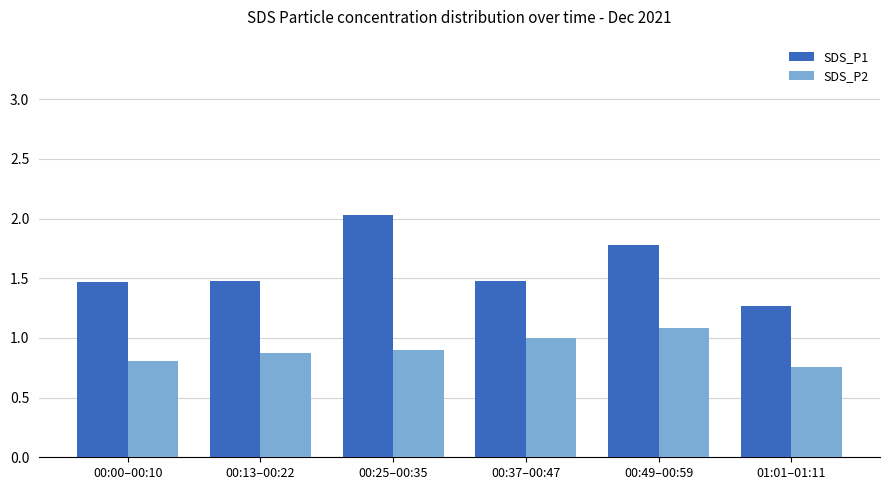

Does the chart contain stacked bars?

No